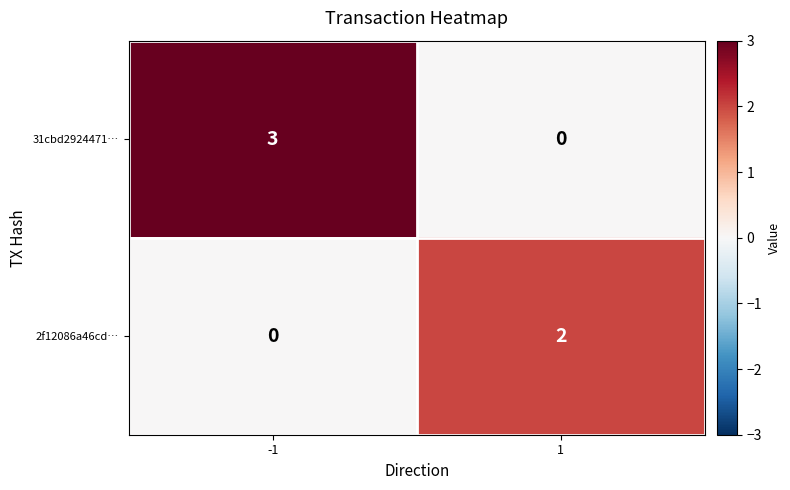

List the series in order of their peak value, lowest first.

2f12086a46cd…, 31cbd2924471…